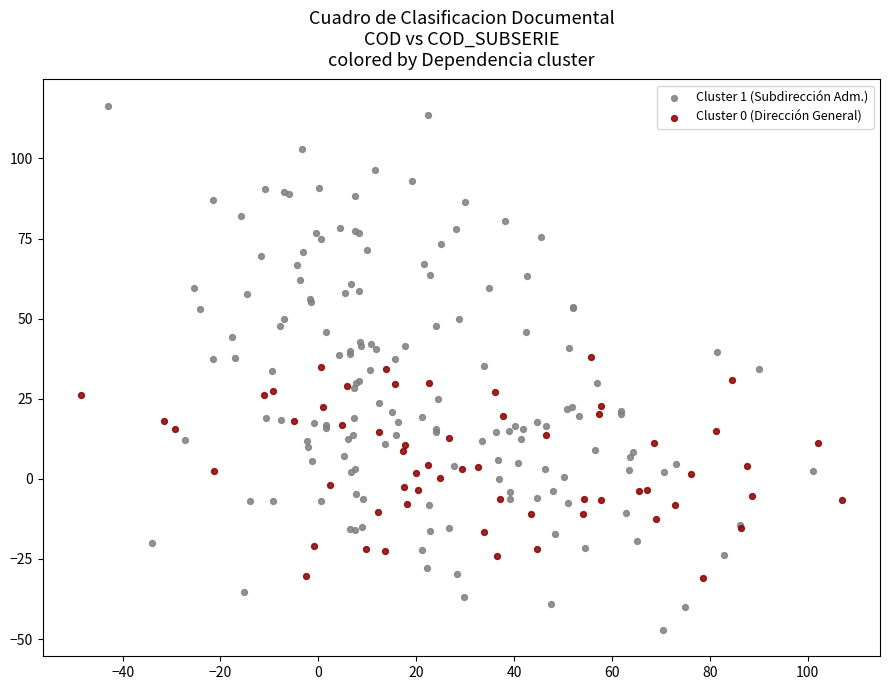

Which series contains the highest Y value?

Cluster 1 (Subdirección Adm.)